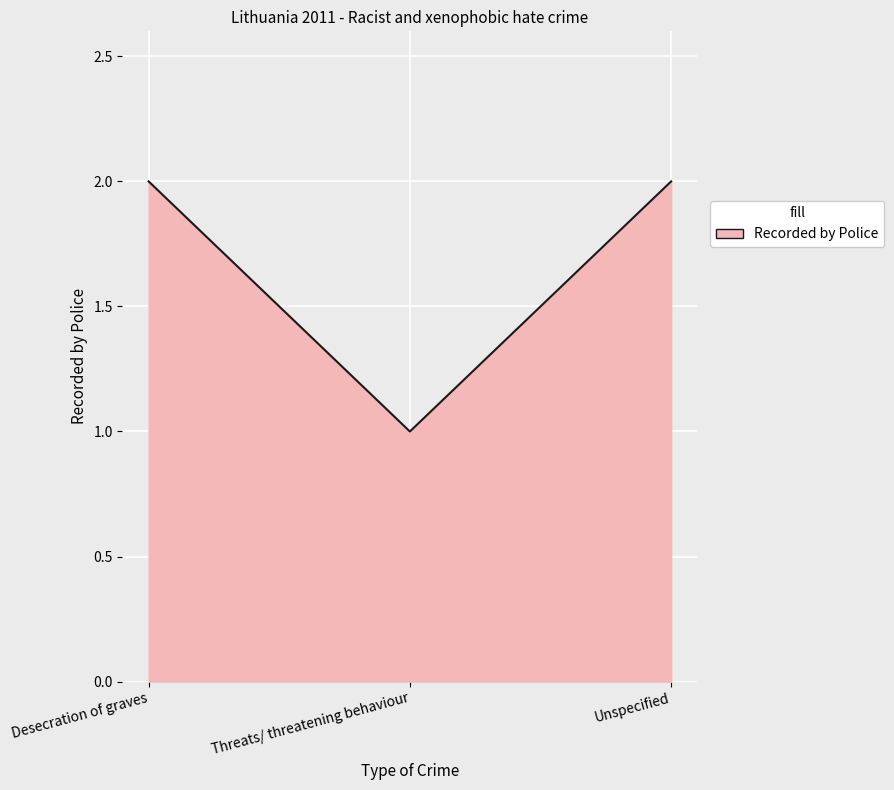

Which category has the lowest value across all series?

Threats/ threatening behaviour